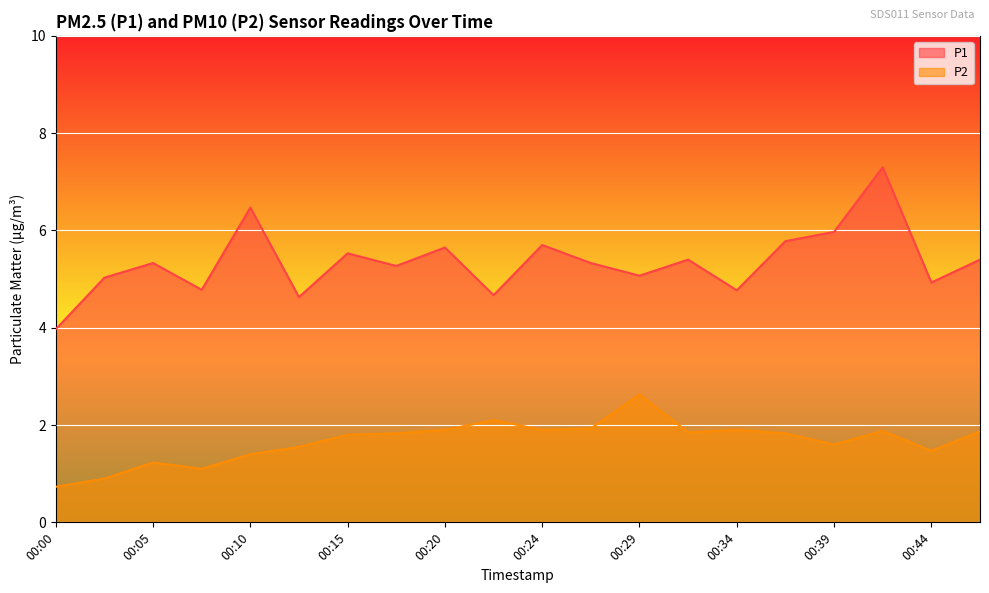

Reading left to right, transcribe all the data shown in this chart.

P1: 00:00=4.0	00:03=5.0	00:05=5.3	00:07=4.8	00:10=6.5	00:12=4.6	00:15=5.5	00:17=5.3	00:20=5.7	00:22=4.7	00:24=5.7	00:27=5.3	00:29=5.1	00:32=5.4	00:34=4.8	00:37=5.8	00:39=6.0	00:41=7.3	00:44=4.9	00:46=5.4
P2: 00:00=0.7	00:03=0.9	00:05=1.2	00:07=1.1	00:10=1.4	00:12=1.6	00:15=1.8	00:17=1.8	00:20=1.9	00:22=2.1	00:24=1.9	00:27=1.9	00:29=2.6	00:32=1.9	00:34=1.9	00:37=1.8	00:39=1.6	00:41=1.9	00:44=1.5	00:46=1.9